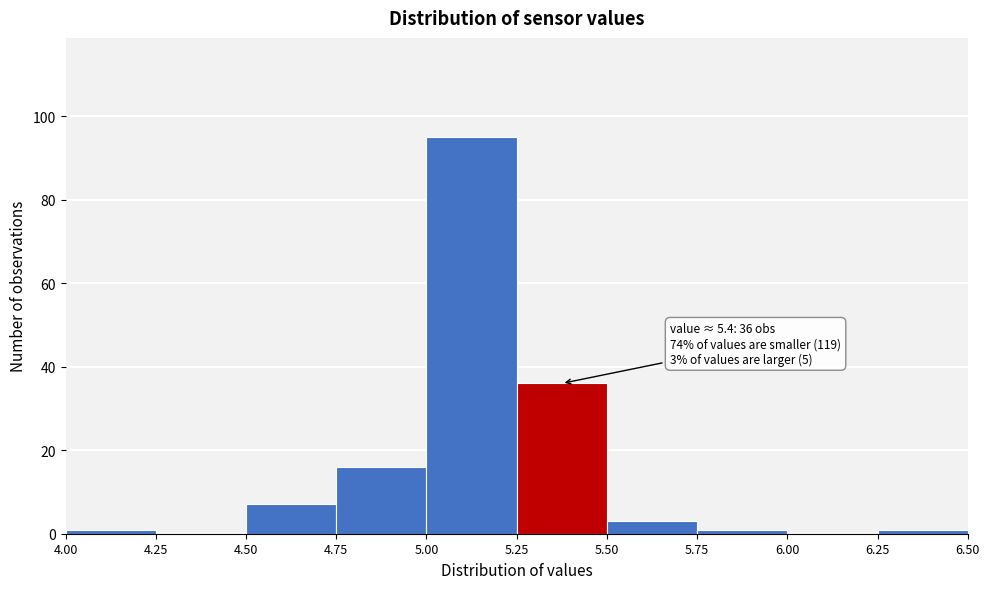

Which range on the x-axis has the tallest bar?

5.00 to 5.25